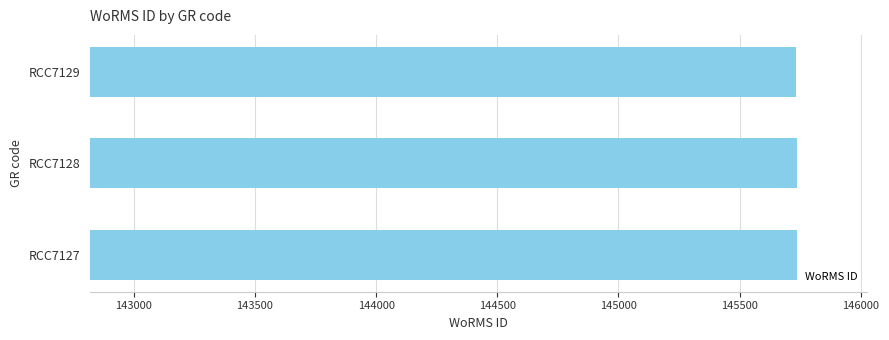

Does the chart contain any negative values?

No